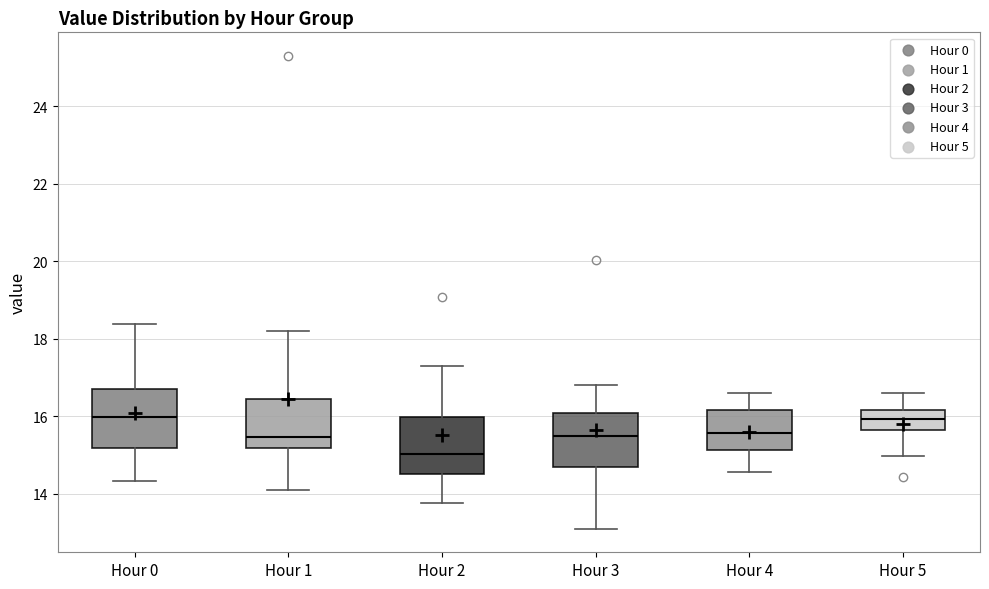

Which box's median line is the lowest?

Hour 2